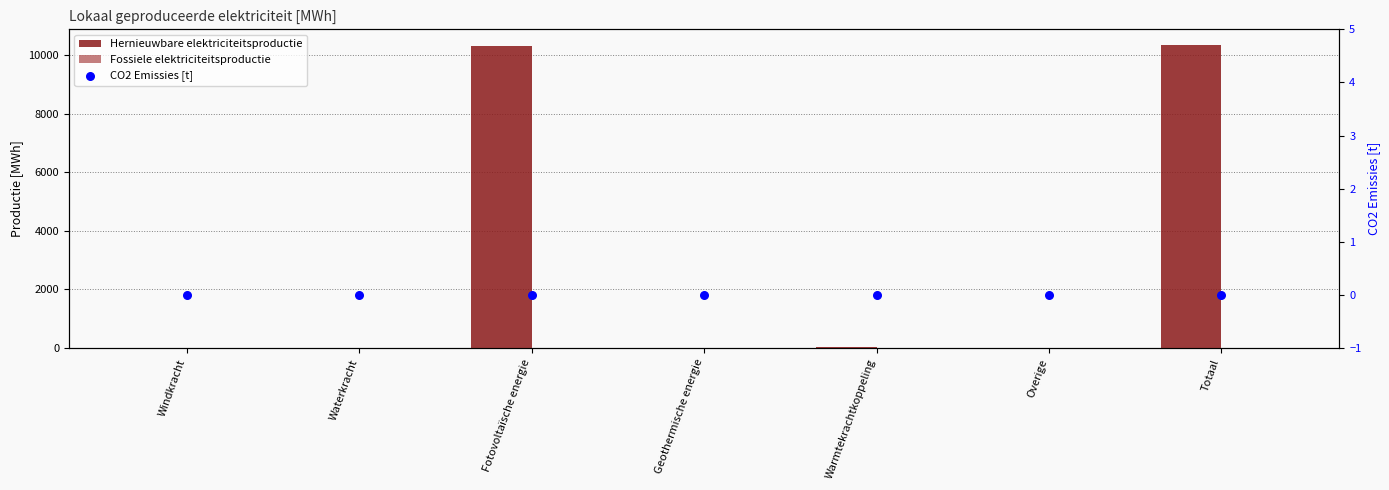

Which series reaches the minimum Y coordinate?

Hernieuwbare elektriciteitsproductie